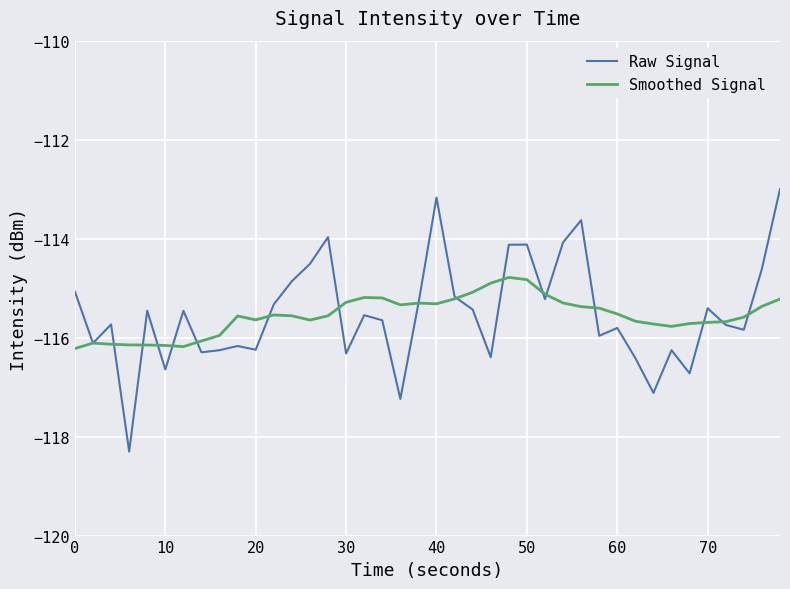

What is the lowest value of the Smoothed Signal series?

-116.2